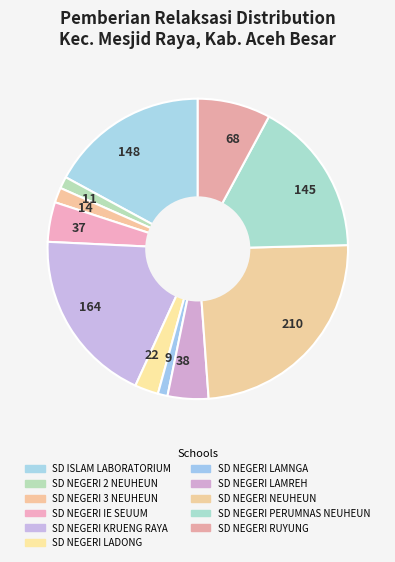

Count the number of slices in the pie.

11